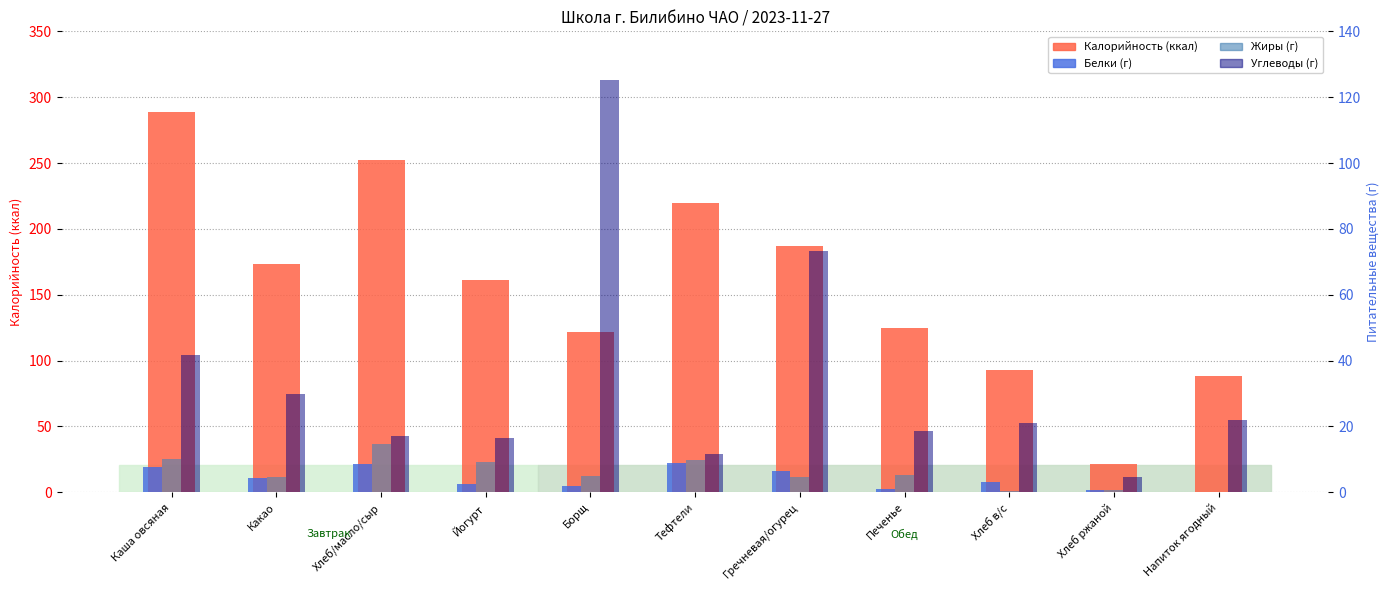

What is the sum of all Калорийность (ккал) values?

1731.2